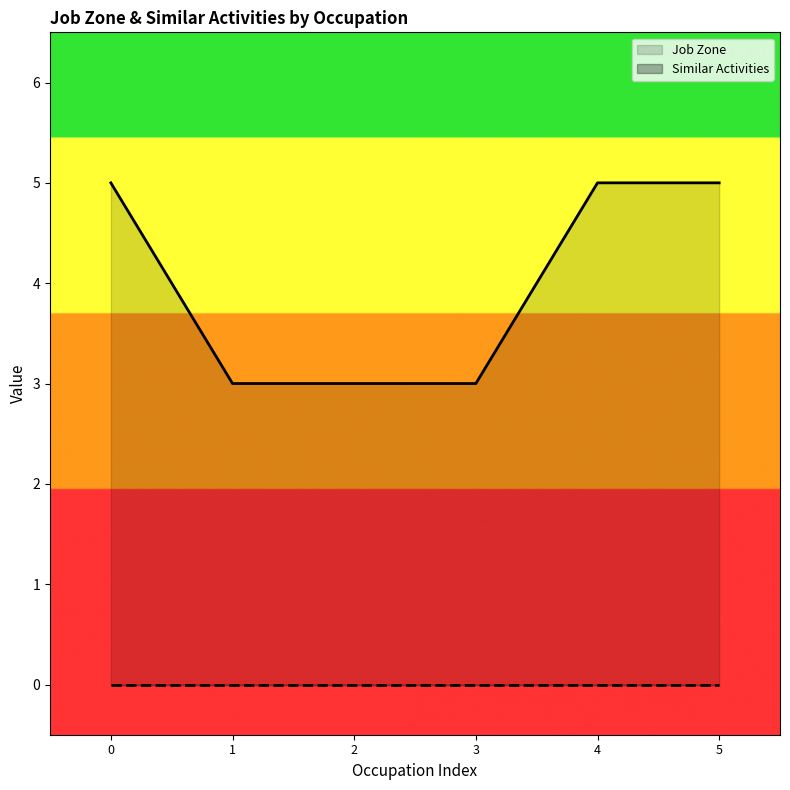

Rank the series by their maximum value, from highest to lowest.

Job Zone, Similar Activities